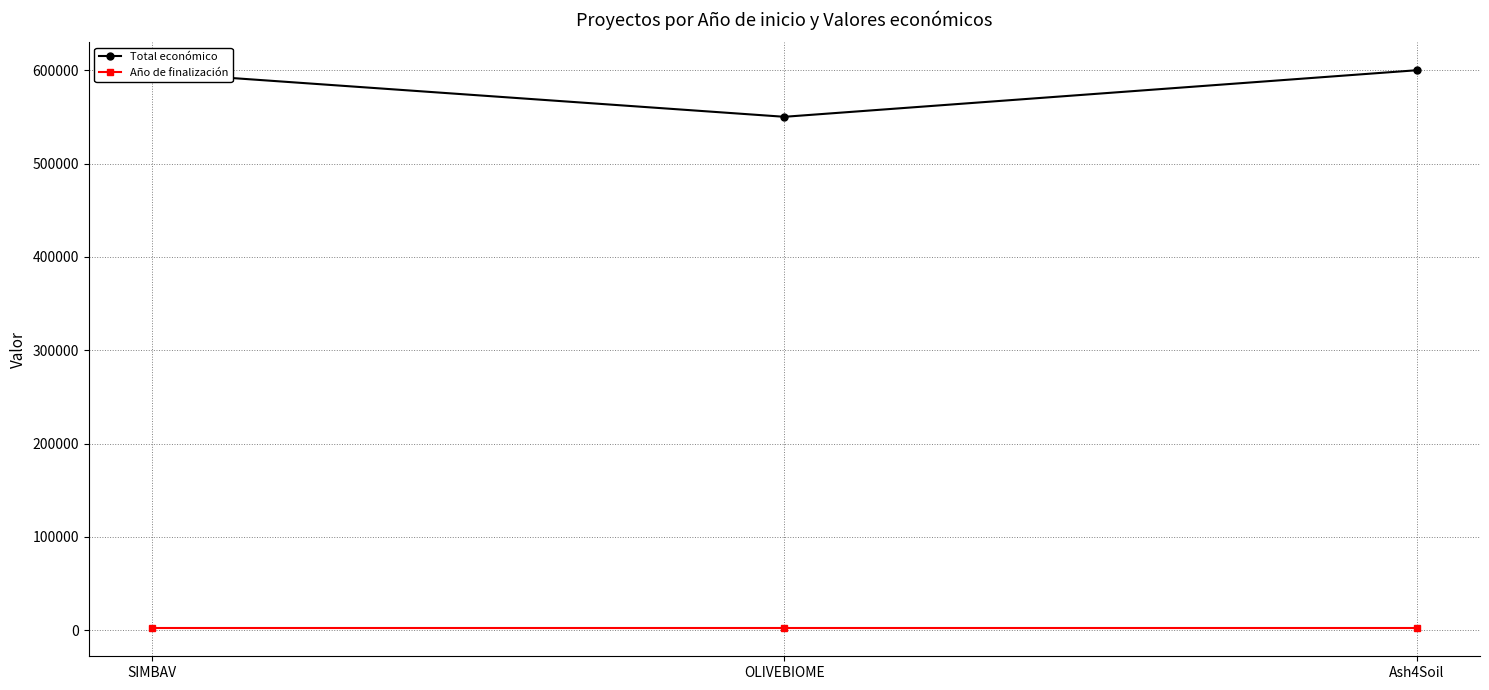

What is the approximate value of Total económico at Ash4Soil, to the nearest 100?

600000